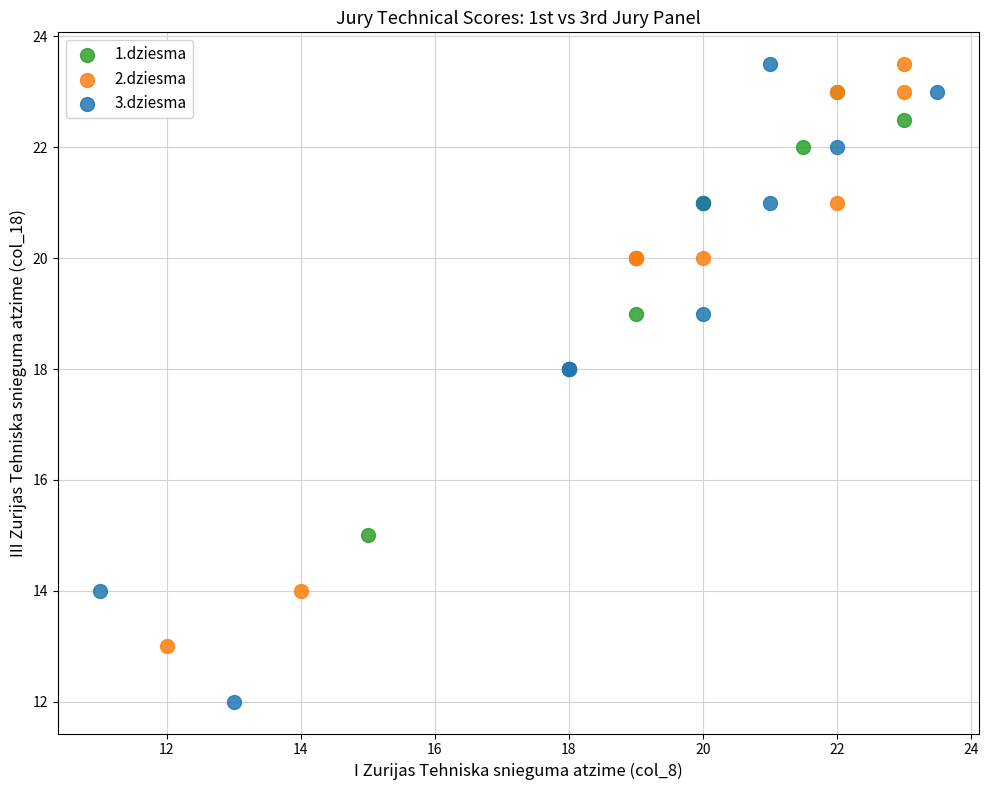

Which series has the largest Y range (max minus min)?

3.dziesma